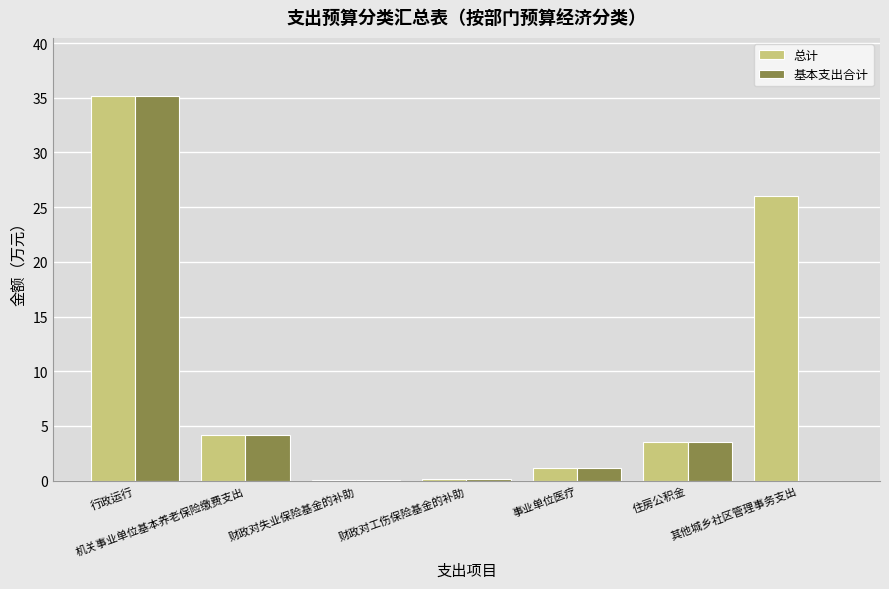

How many categories are shown in the chart?

7